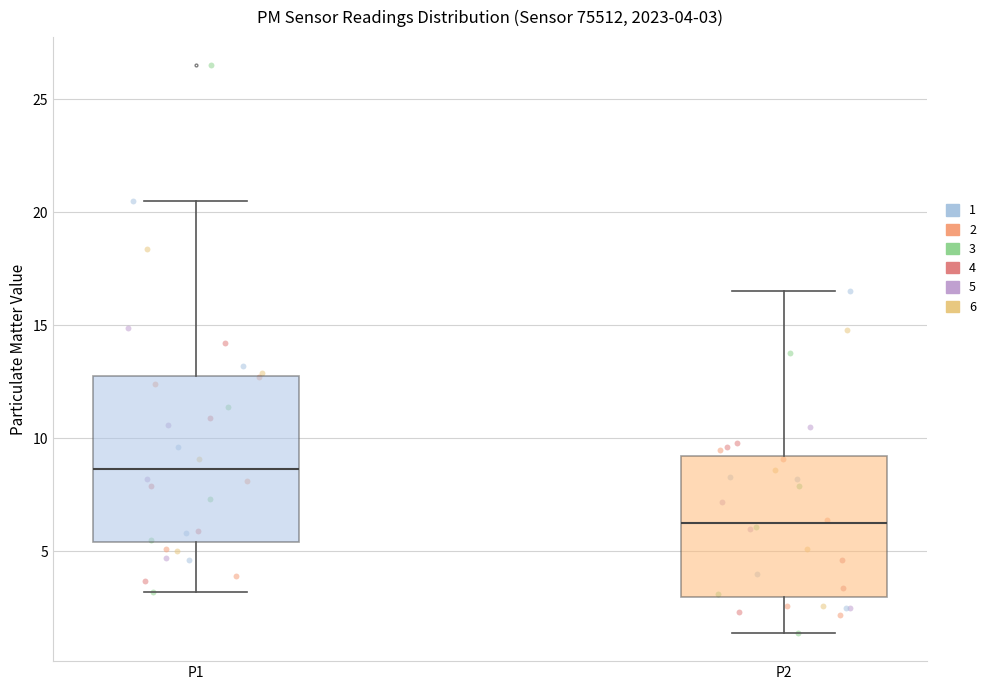

Which box is the tallest, from its lower edge to its upper edge?

P1